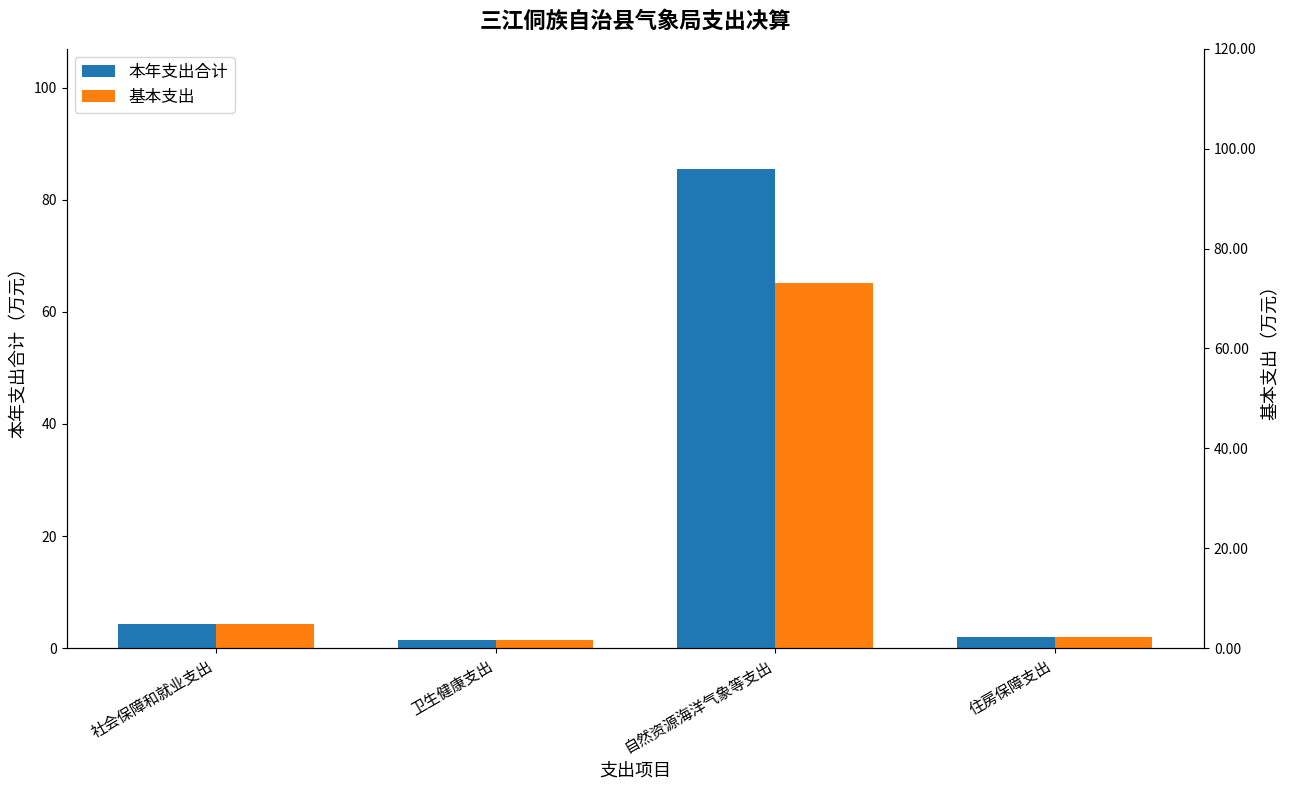

Is it true that 本年支出合计 equals 4.3 at 社会保障和就业支出?

True